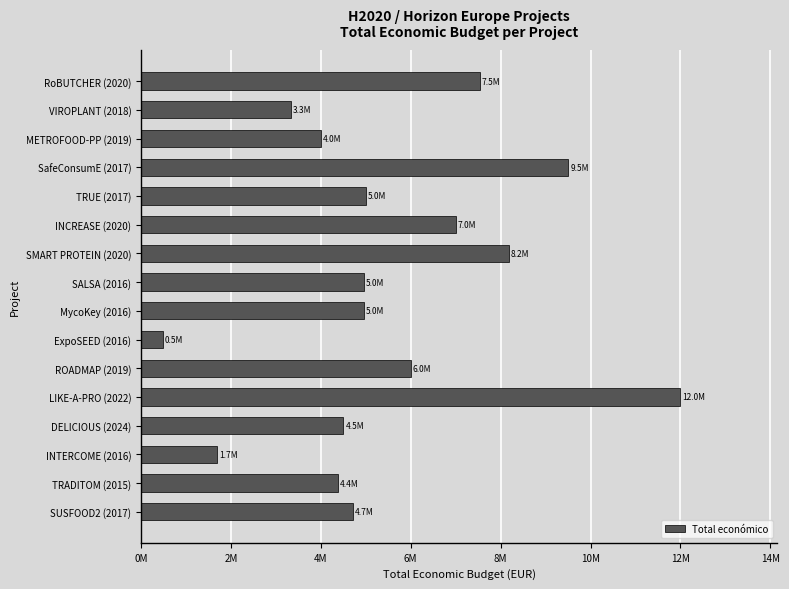

What is the minimum value shown in the chart?

486000